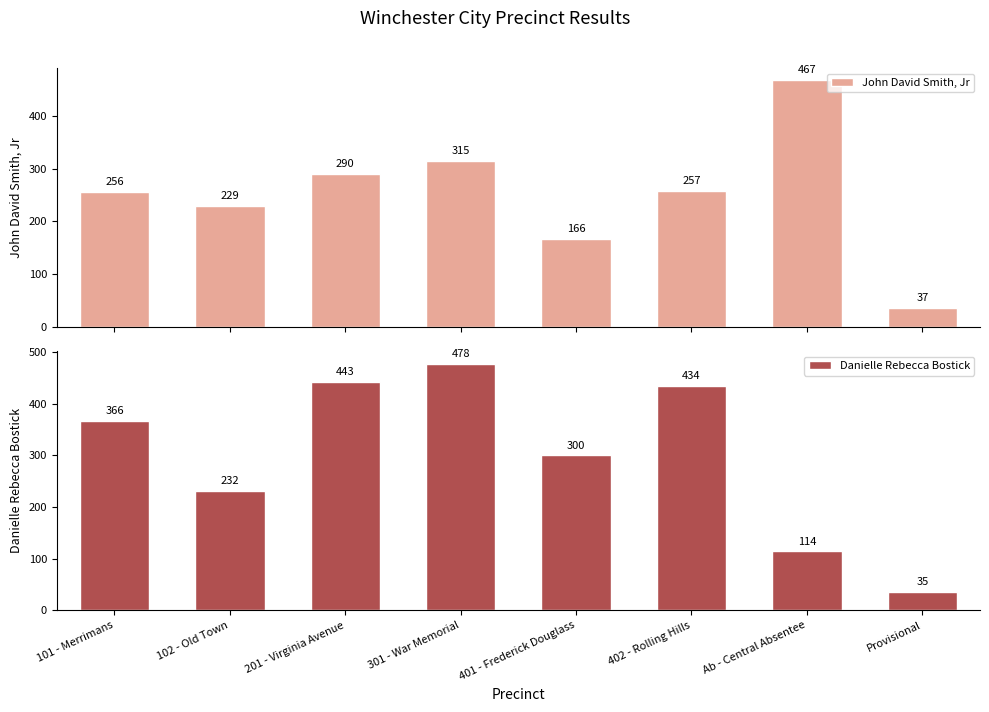

At 201 - Virginia Avenue, list the series in order from largest to smallest.

Danielle Rebecca Bostick, John David Smith, Jr